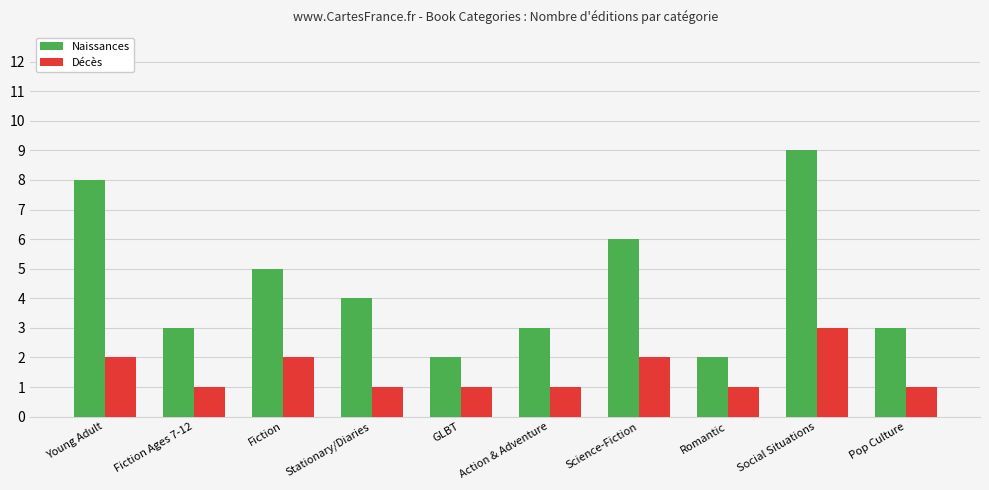

What is the difference between the Décès values at Romantic and Social Situations?

2